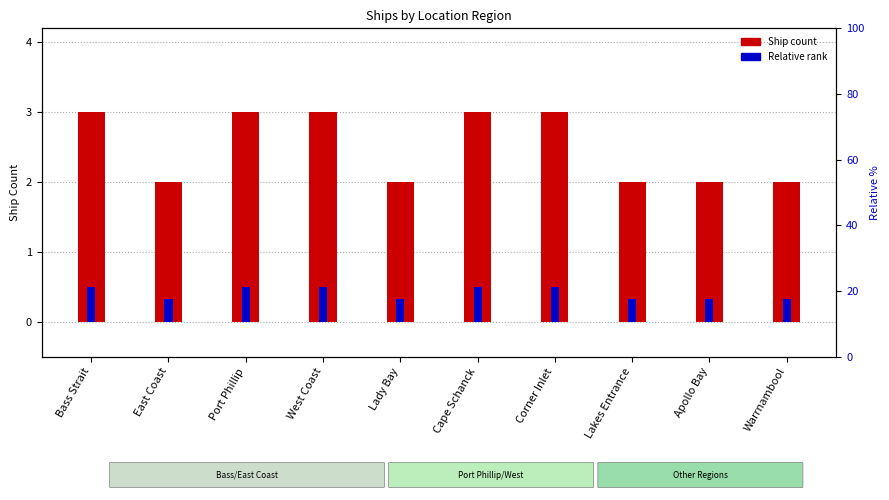

At how many categories does at least one series exceed 0?

10